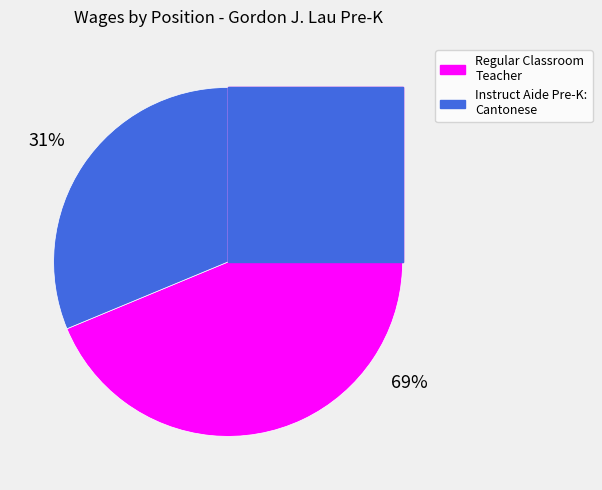

To the nearest percent, what is the combined percentage of Instruct Aide Pre-K: Cantonese and Regular Classroom Teacher?

100%